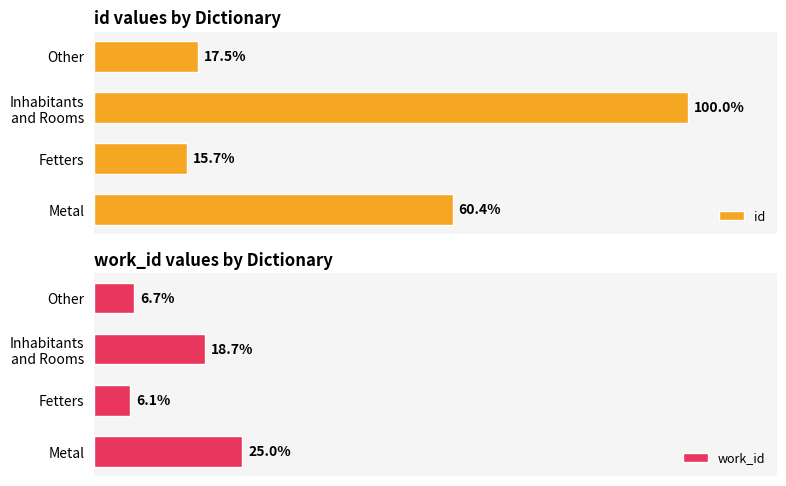

What is the maximum value shown in the chart?

100.0